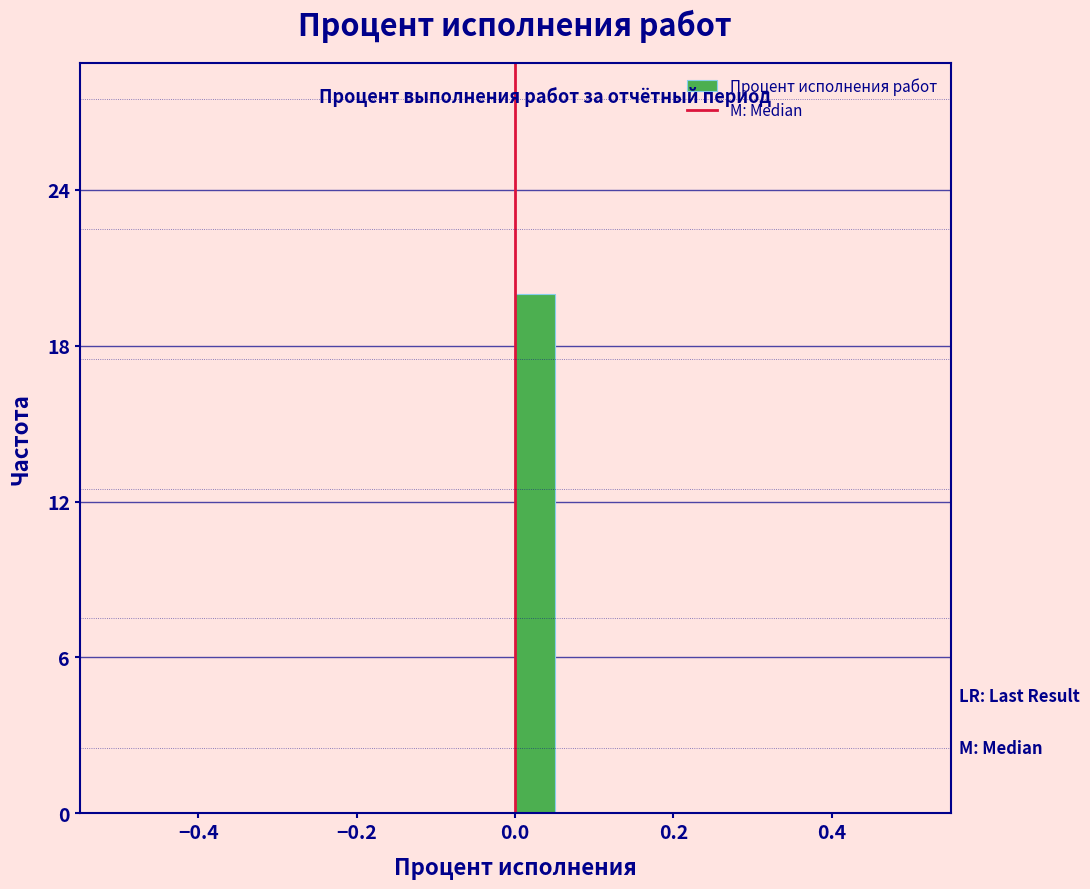

Read against the x-axis, roughly where is the centre of the tallest bar?

0.02